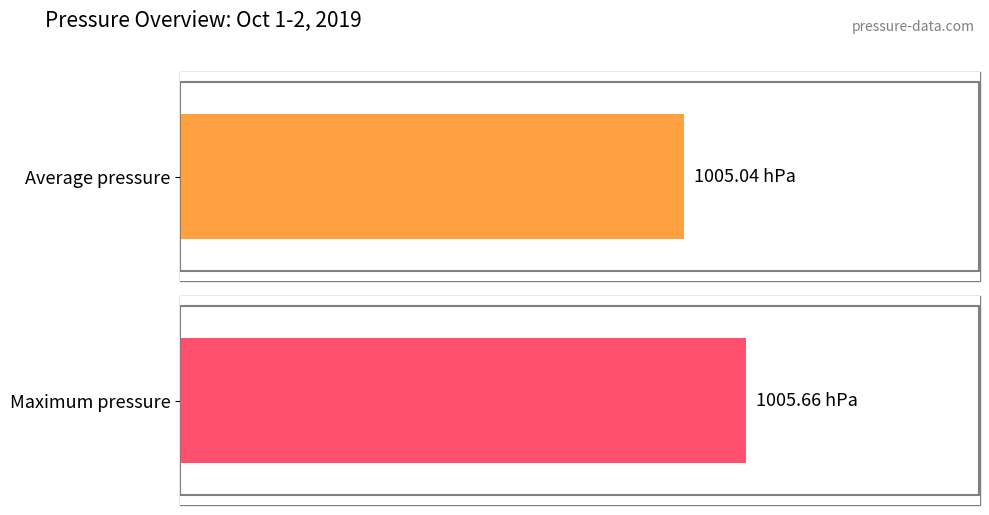

What is the average value of the Maximum pressure series?

1005.7